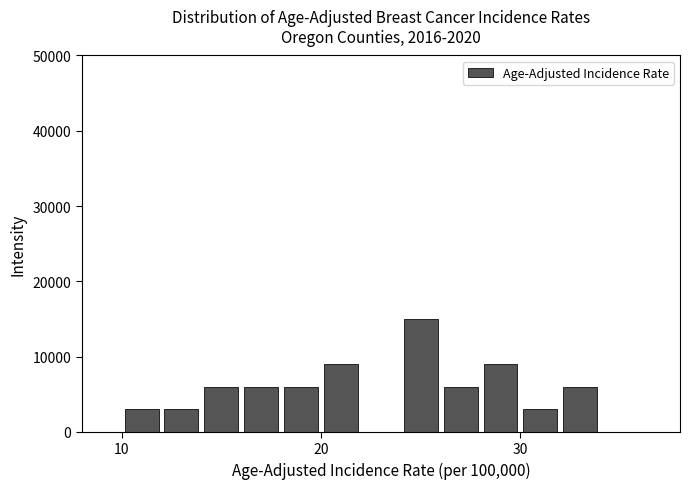

Around what value on the x-axis is the tallest bar? Give the approximate position of its centre, as read against the axis.

25